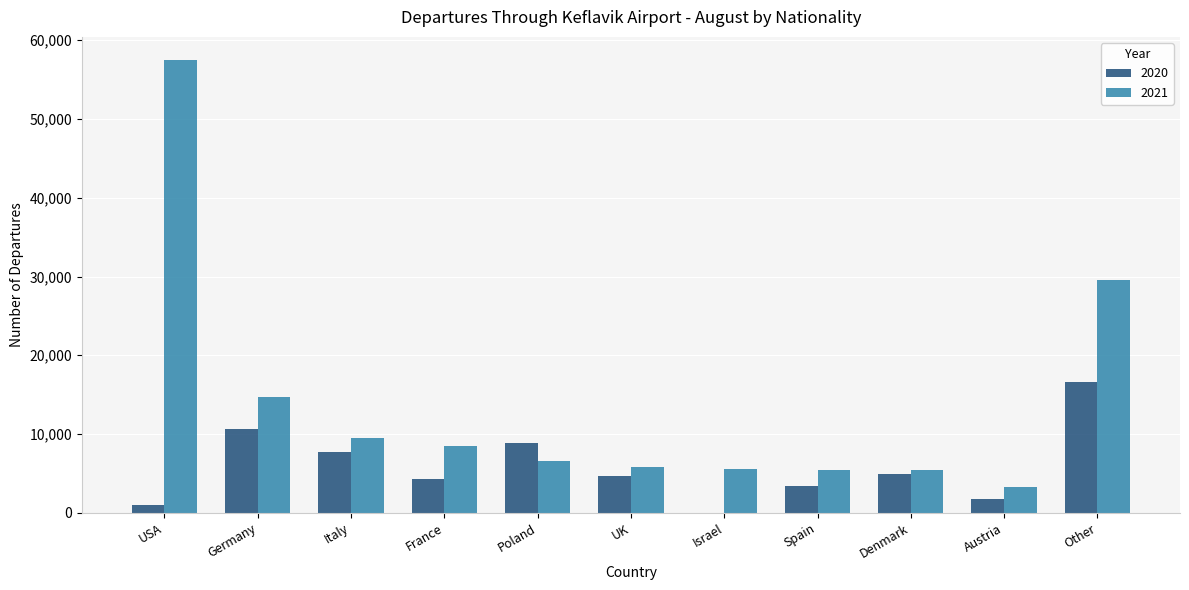

Are the bars horizontal?

No